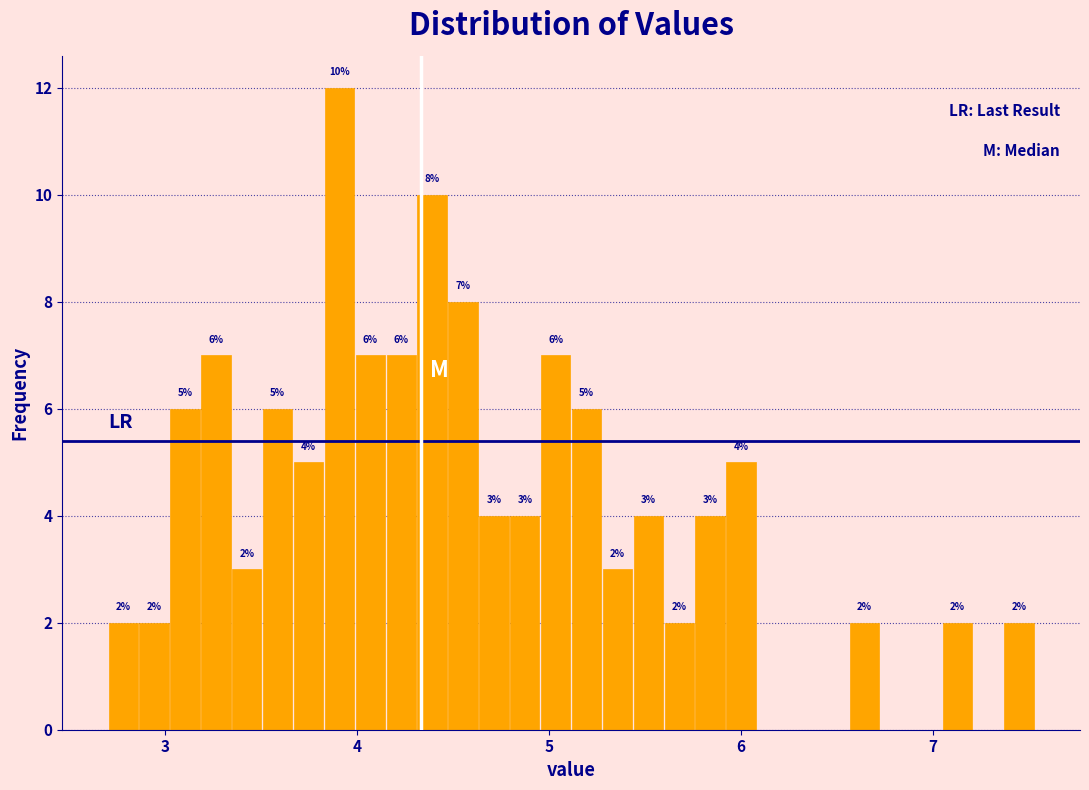

Read against the x-axis, roughly where is the centre of the tallest bar?

3.9